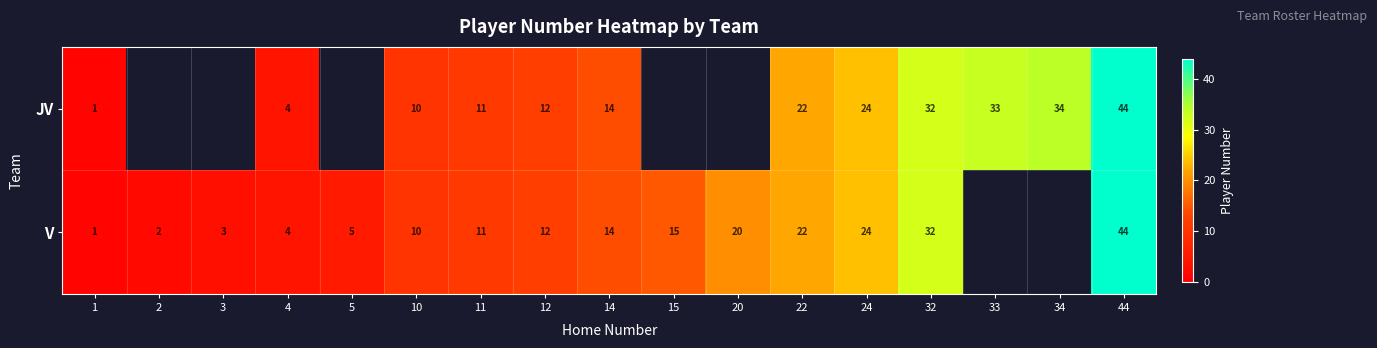

What is the sum of the V values at 14 and 1?

15